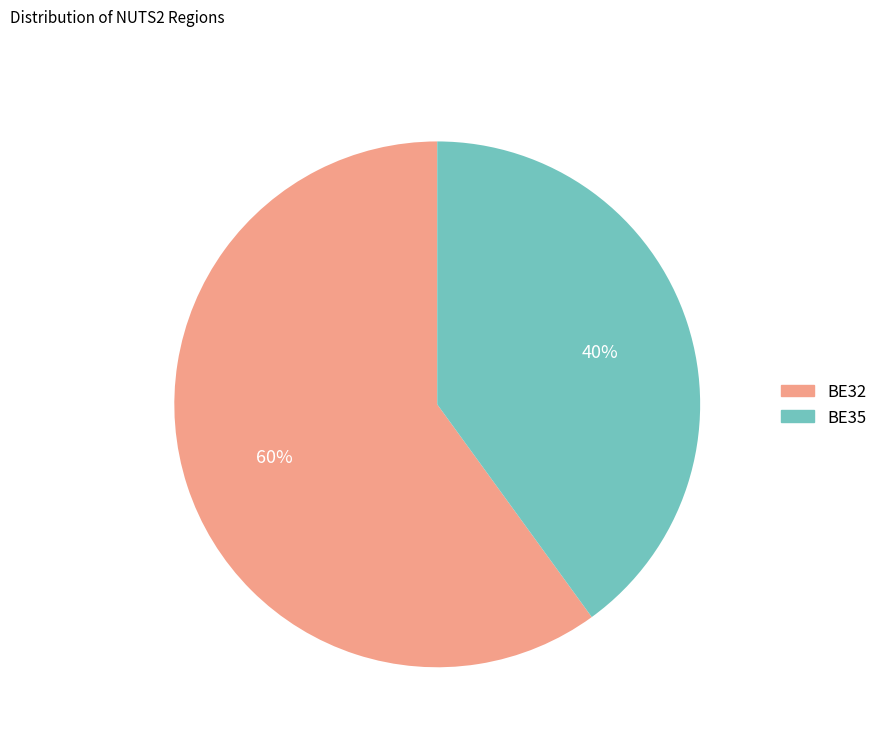

Which category accounts for the majority?

BE32